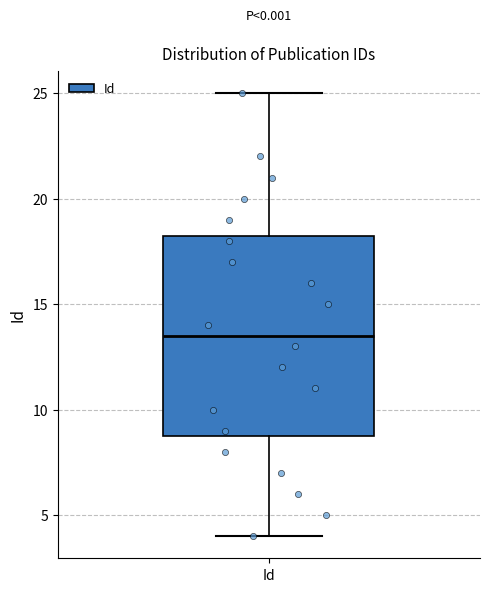

Transcribe this box plot: give where the median line is, the range the box spans, and where the two whiskers end, as read against the y-axis. The values are not printed on the chart, so give them approximately, as read against the axis.

median 13.5, box 9.0 to 18.5, whiskers 4.0 to 25.0